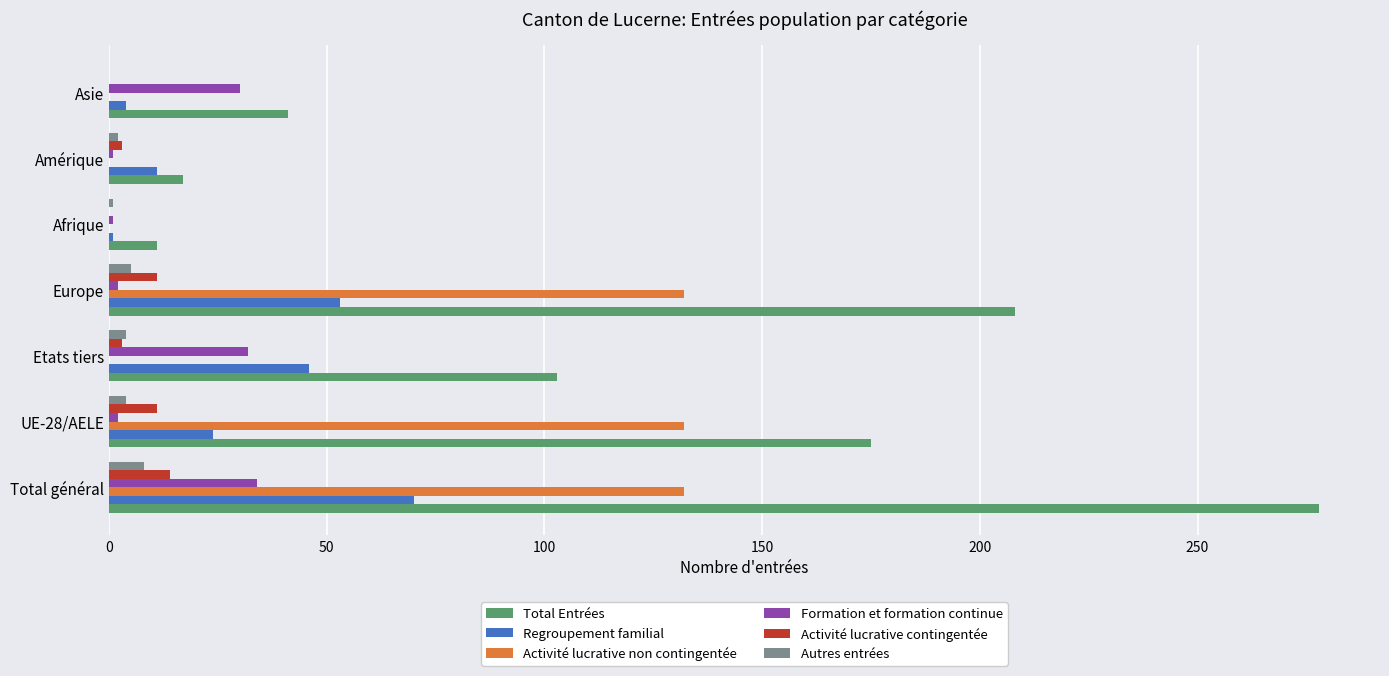

Which series has the largest total across all categories?

Total Entrées